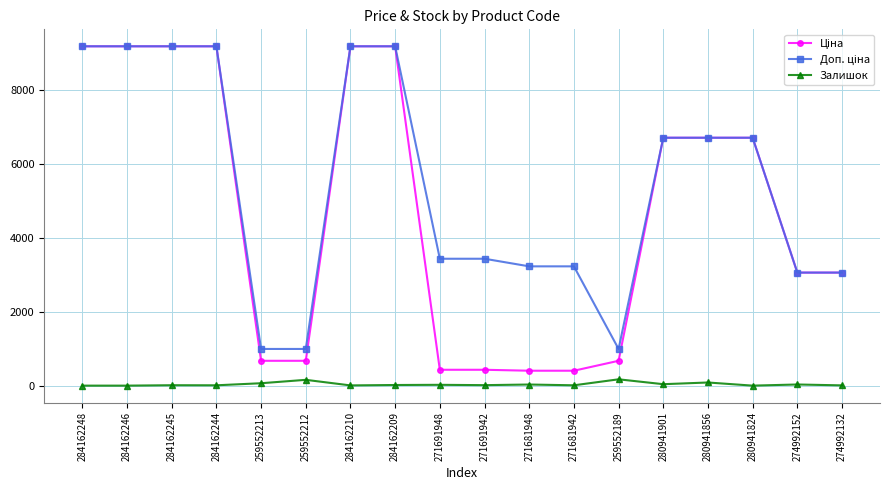

The value of Залишок at 280941824 is 0.0. True or false?

True